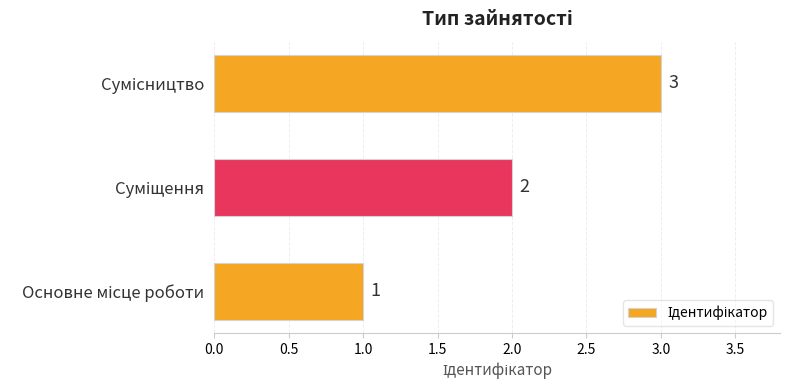

What is the difference between the second highest and minimum values?

1